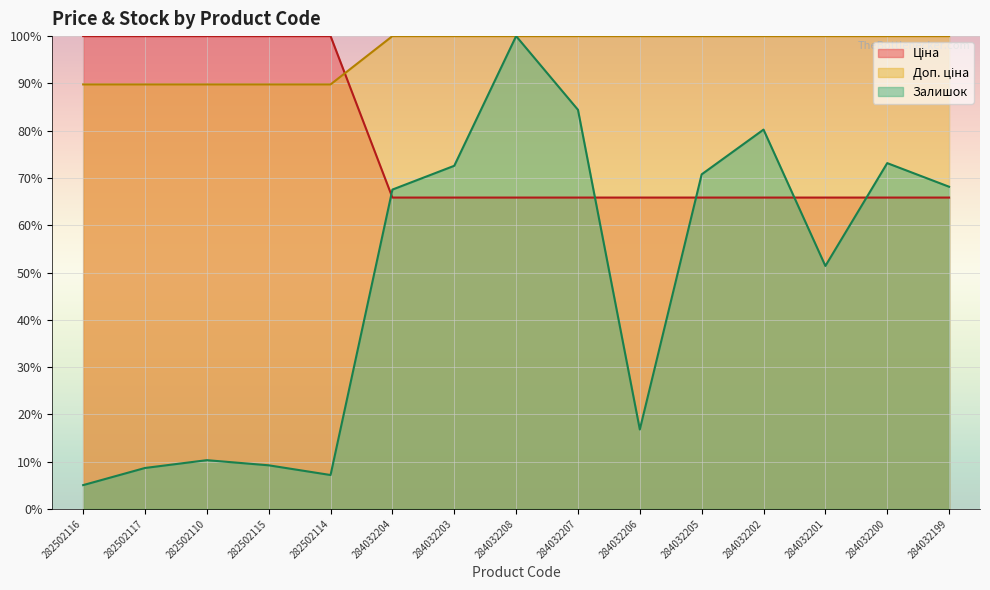

Does the chart display data point markers on the line(s)?

No